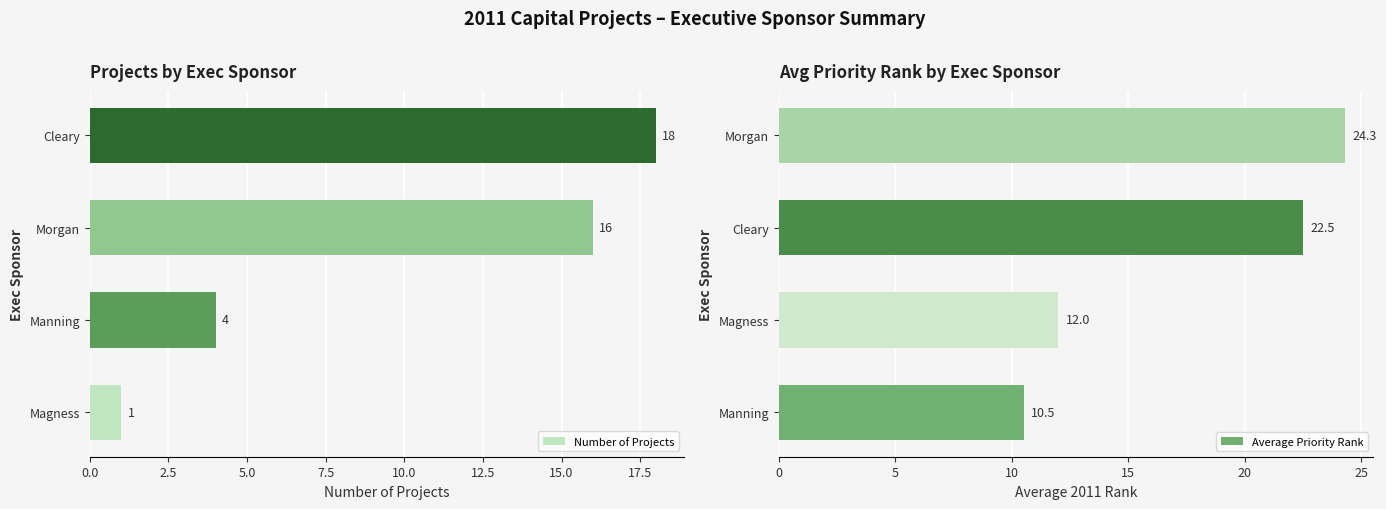

Which series has the widest spread of values?

Number of Projects